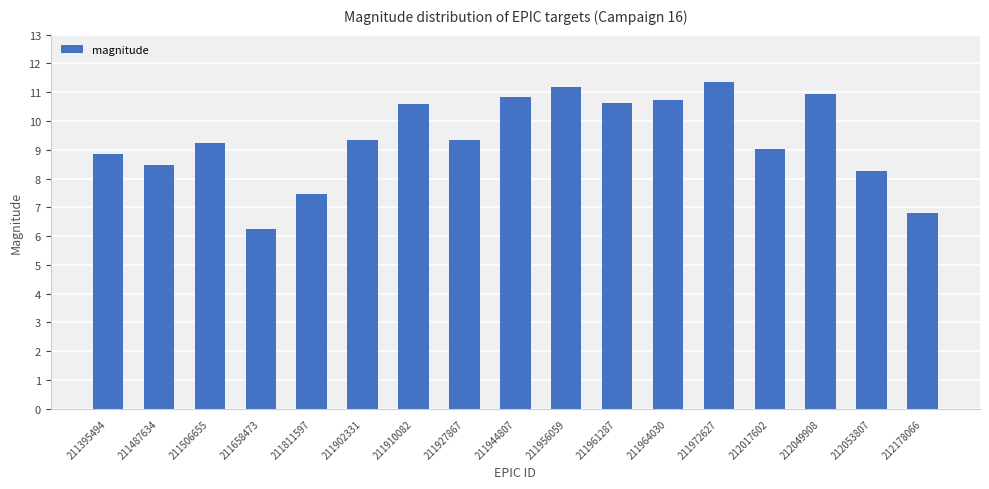

True or false: the data shows 10.6 at 211961287.

True